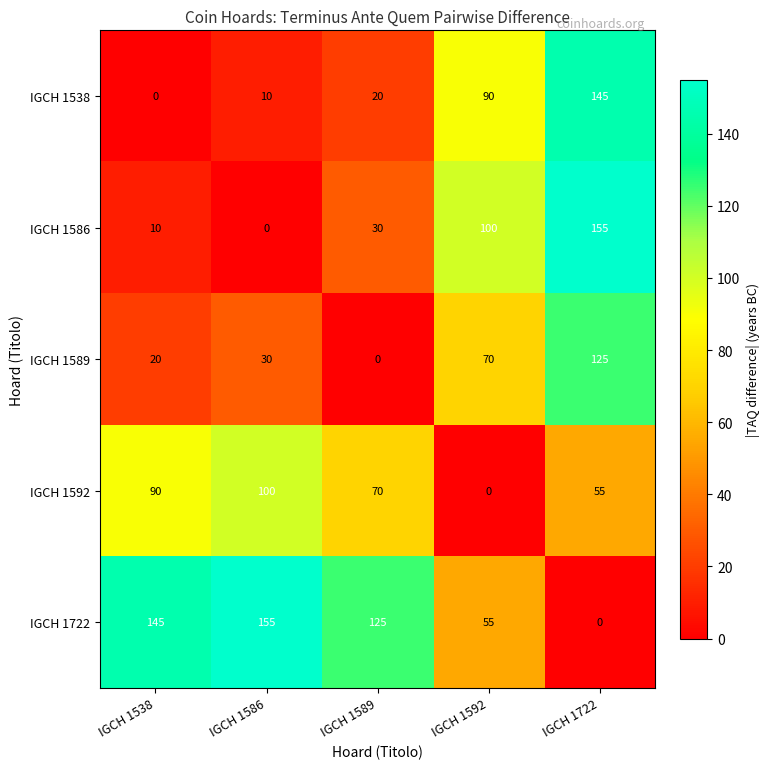

What is the highest value of the IGCH 1592 series?

100